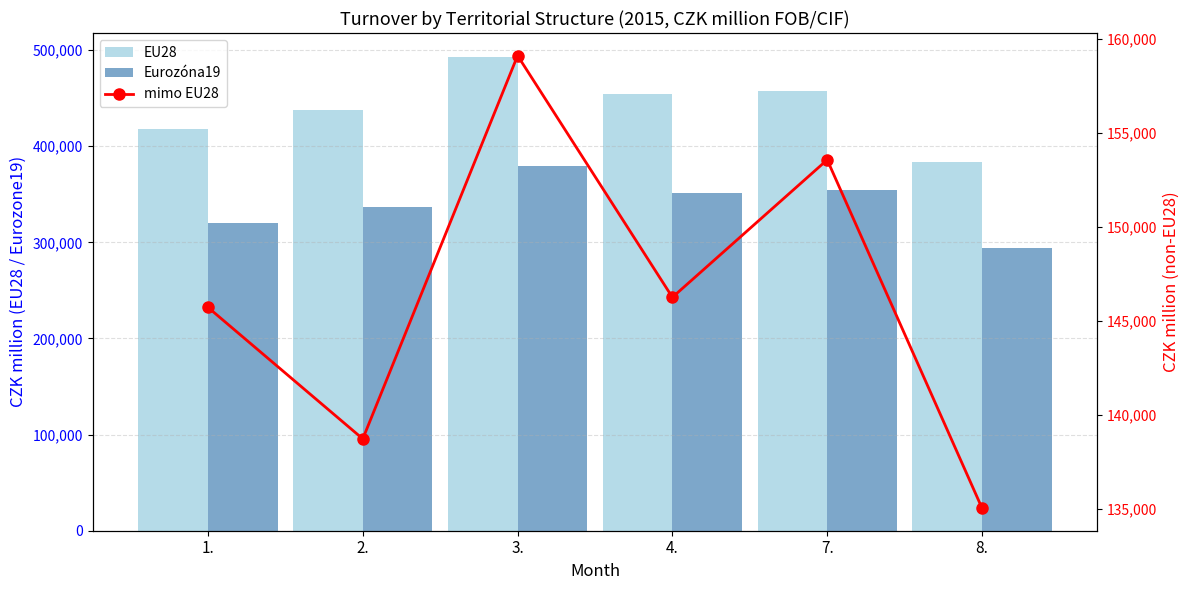

Is it true that mimo EU28 equals 159102 at 3.?

True